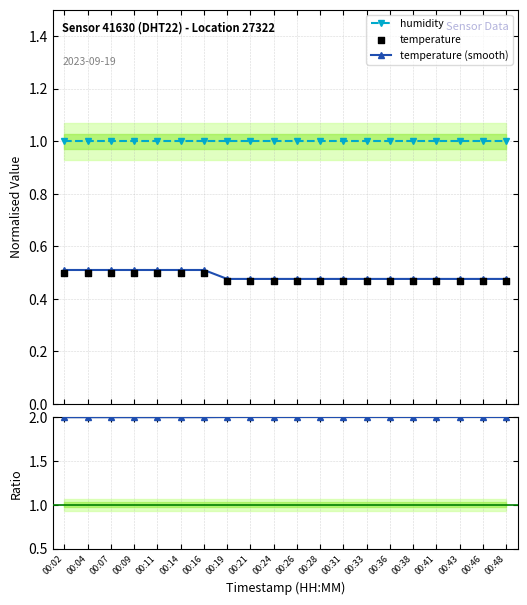

Which series contains the lowest Y value?

temperature